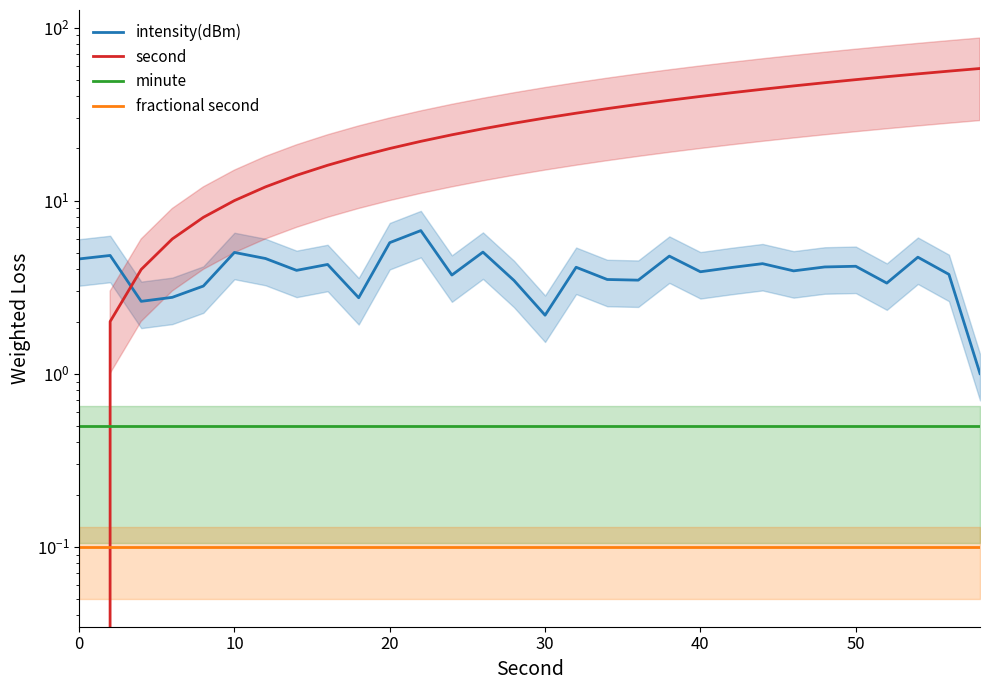

What is the difference between the maximum and minimum values in the second series?

58.0